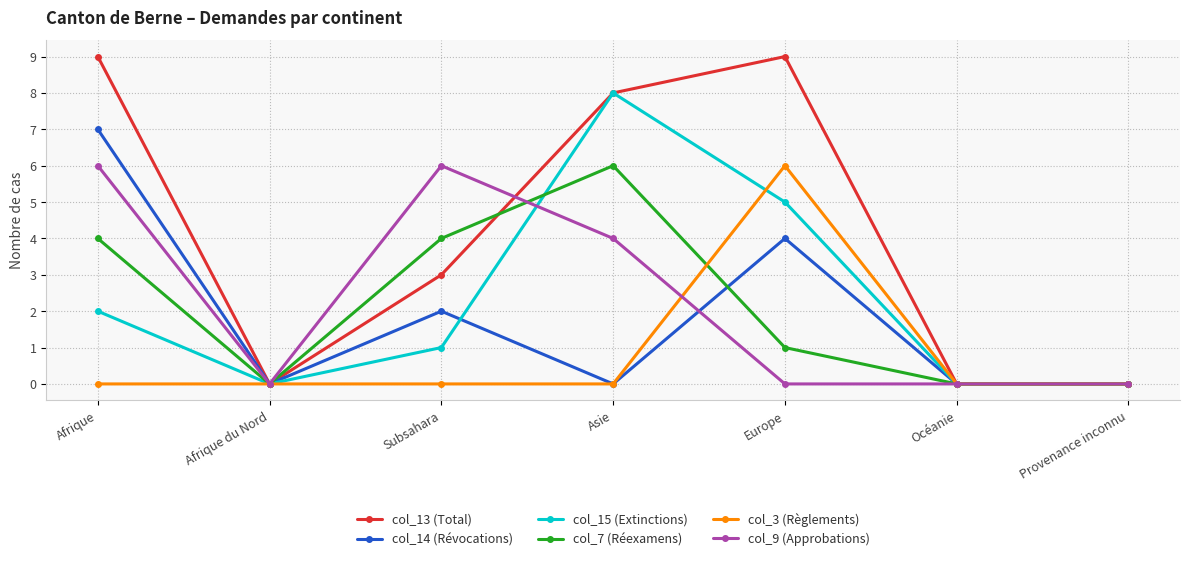

In col_13 (Total), how many points are higher than both neighbors (excluding endpoints)?

1